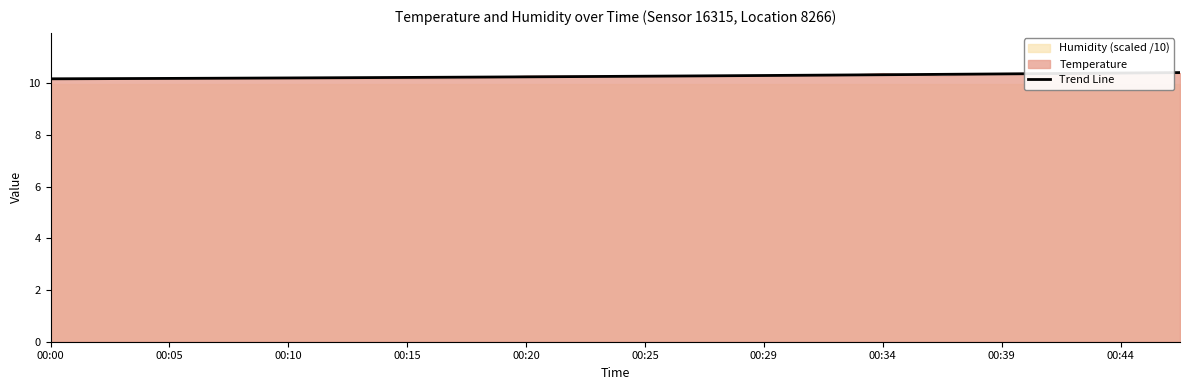

Is it true that Trend Line equals 10.2 at 00:15?

True